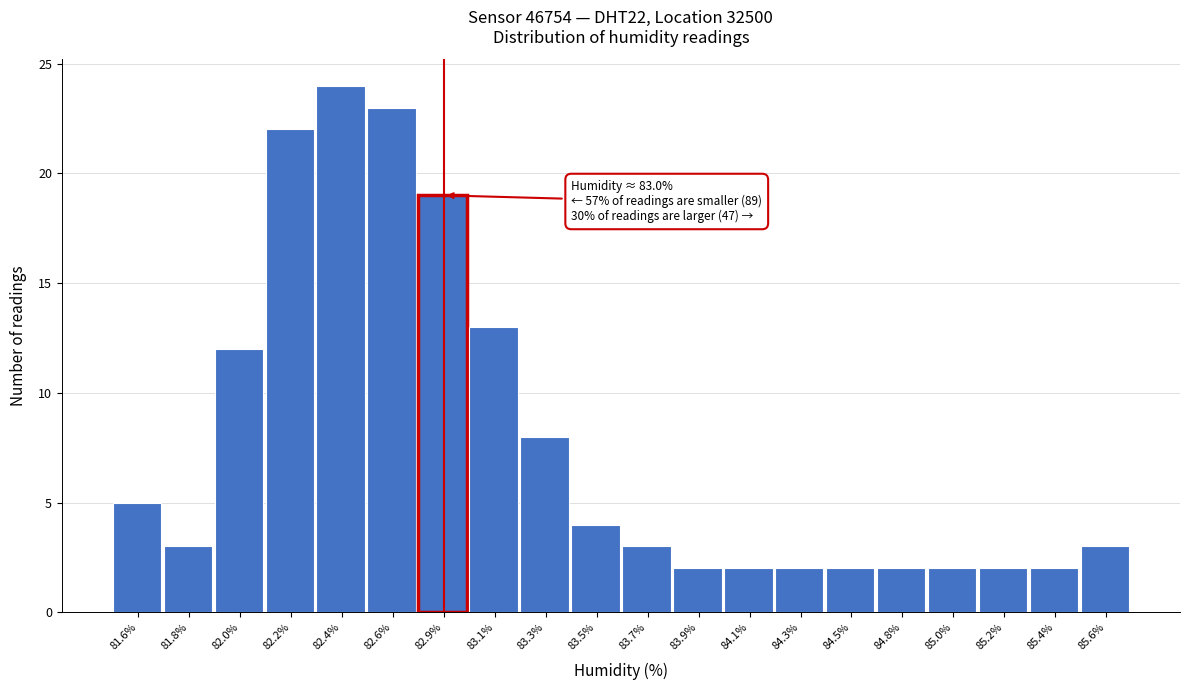

Reading left to right, what are all the values shown in this chart?

81.6%=5	81.8%=3	82.0%=12	82.2%=22	82.4%=24	82.6%=23	82.9%=19	83.1%=13	83.3%=8	83.5%=4	83.7%=3	83.9%=2	84.1%=2	84.3%=2	84.5%=2	84.8%=2	85.0%=2	85.2%=2	85.4%=2	85.6%=3